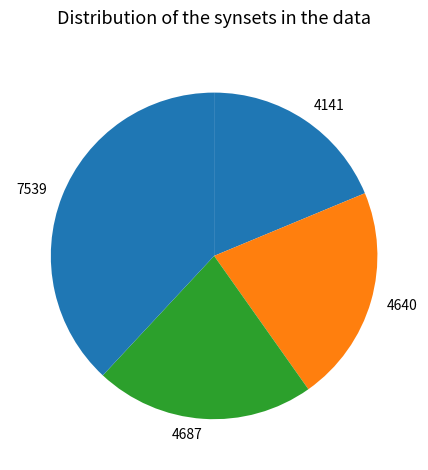

Which category has the smallest portion of the pie?

4141